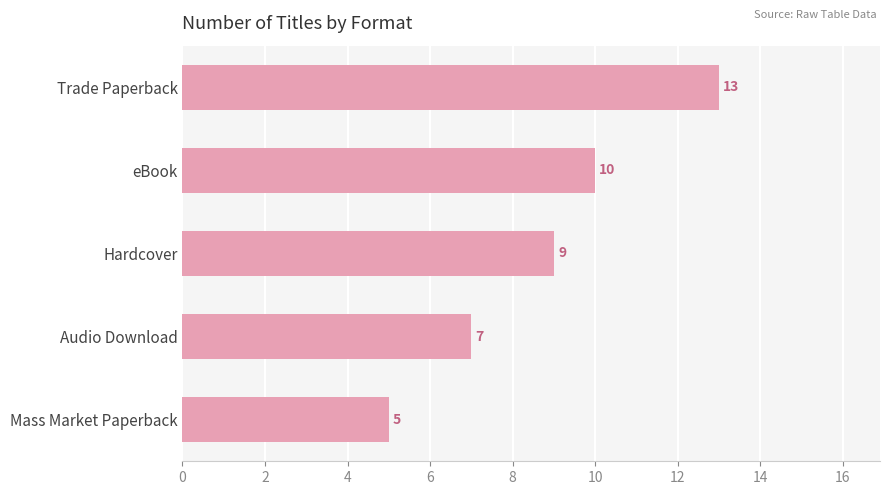

List the labels in order of value, largest first.

Trade Paperback, eBook, Hardcover, Audio Download, Mass Market Paperback